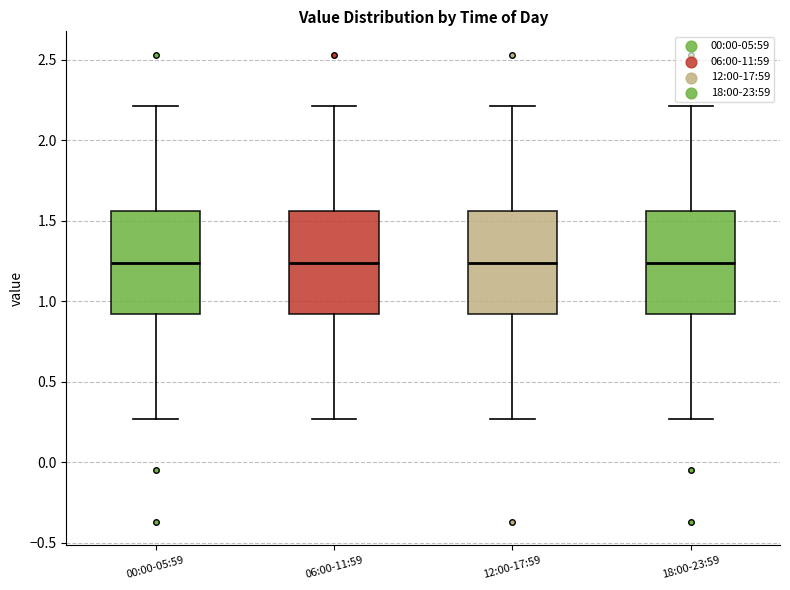

Where is the upper edge of the box for 12:00-17:59 on the y-axis? The values are not printed on the chart, so give them approximately, as read against the axis.

1.55